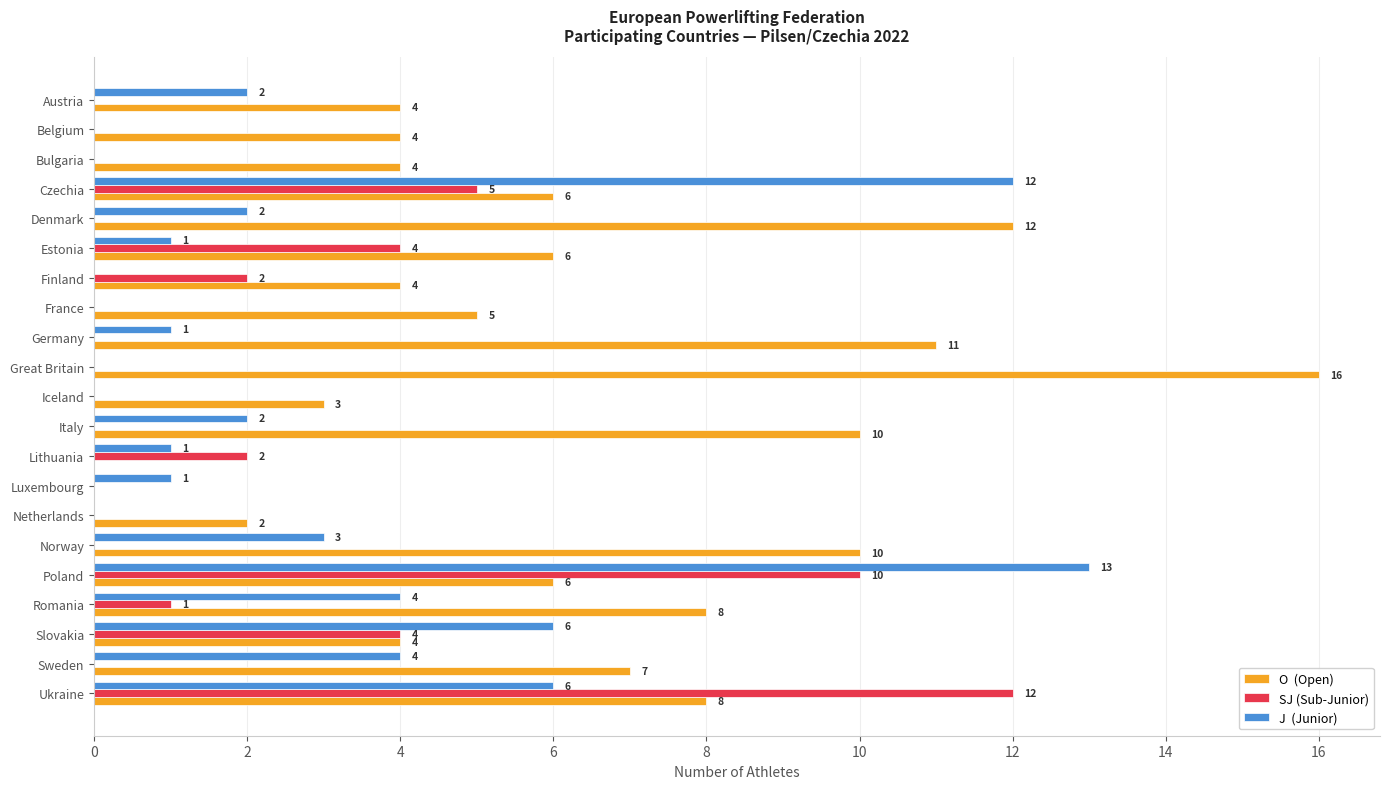

What is the maximum value shown in the chart?

16